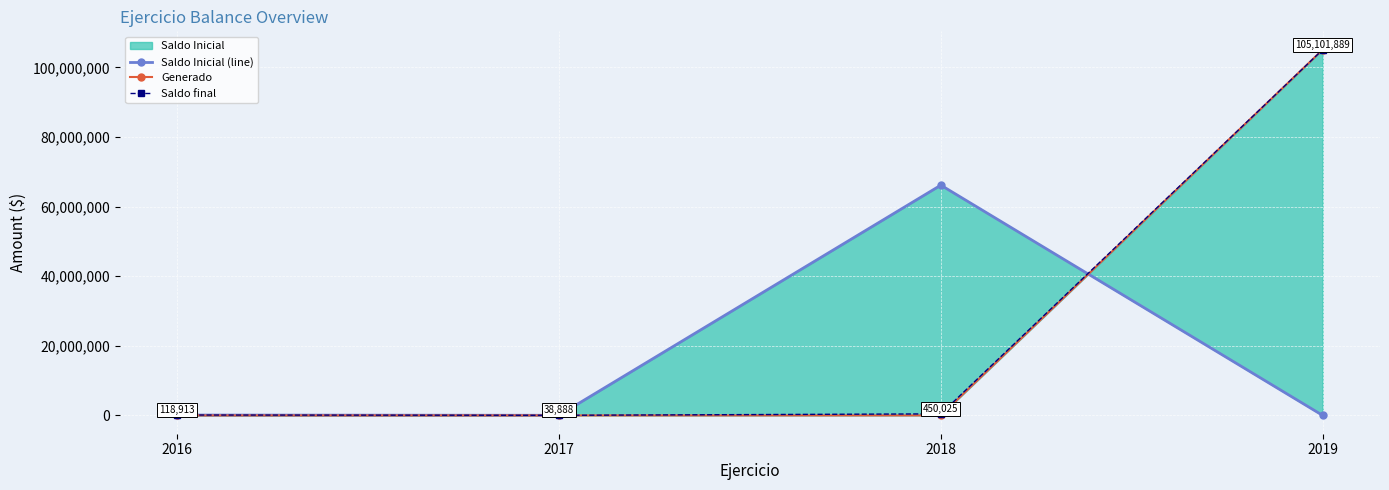

Reading left to right, transcribe all the data shown in this chart.

Saldo Inicial (line): 2016=118913	2017=38888	2018=66162176	2019=0
Generado: 2016=0	2017=0	2018=0	2019=105101889
Saldo final: 2016=118913	2017=38888	2018=450025	2019=105101889